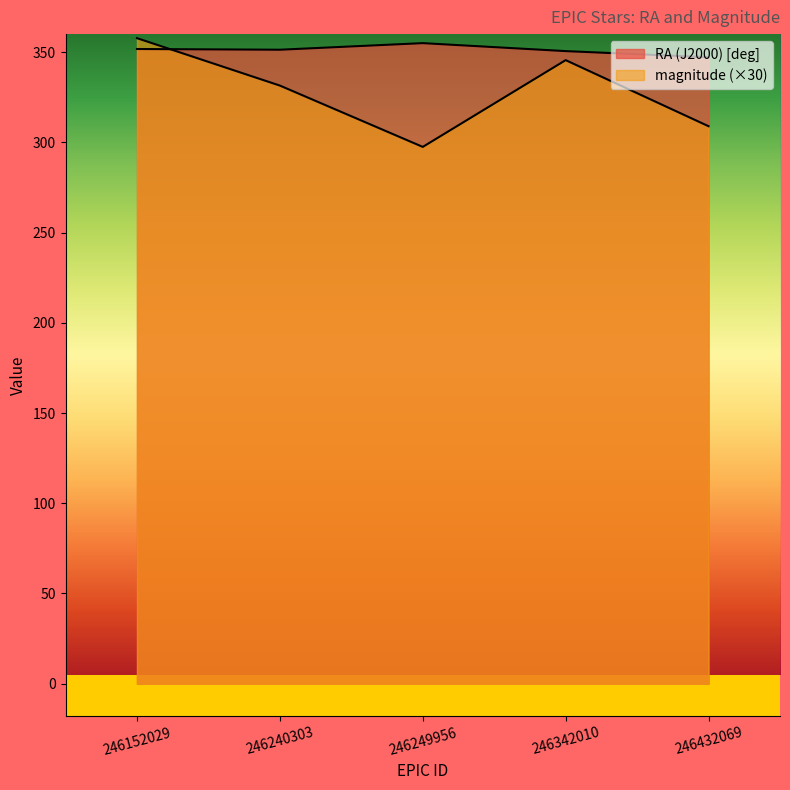

True or false: magnitude has a value of 127.8 at 246249956.

False